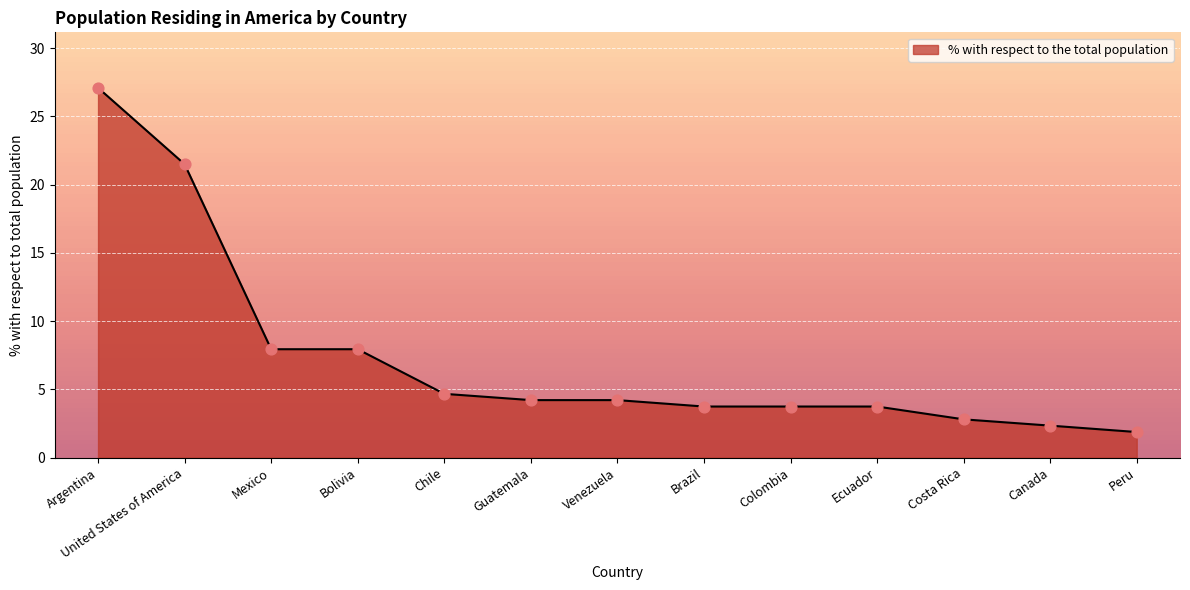

Between Colombia and Peru, which is larger?

Colombia